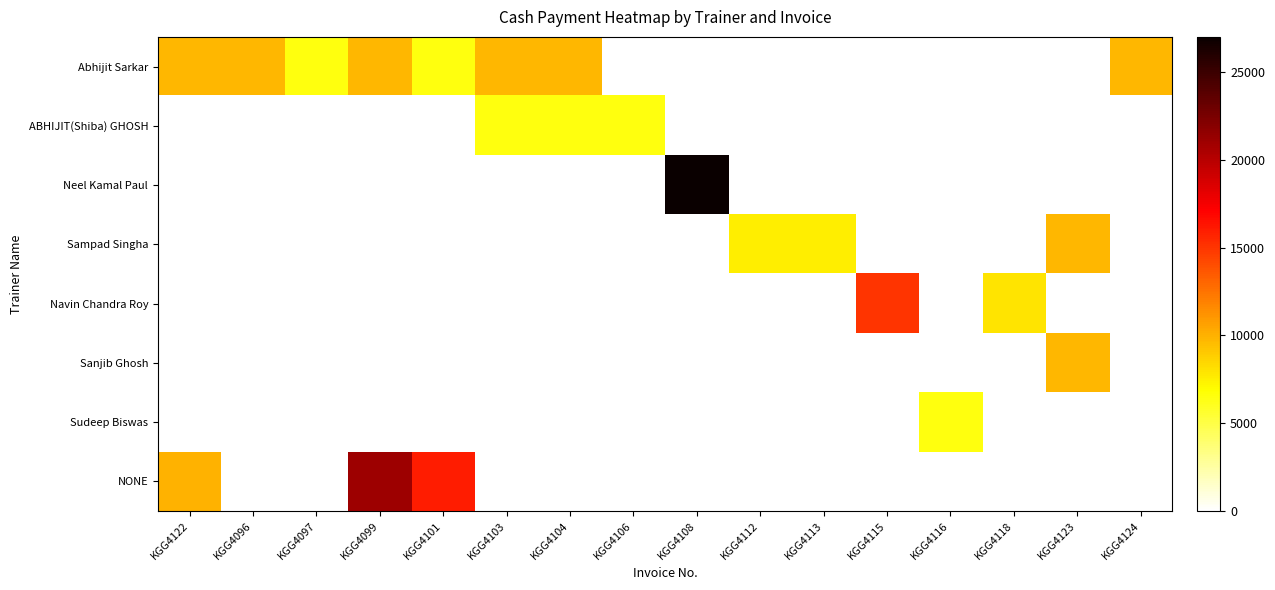

Reading left to right, extract all data points from this chart.

Abhijit Sarkar: KGG4122=9799	KGG4096=9799	KGG4097=6499	KGG4099=9799	KGG4101=6499	KGG4103=9799	KGG4104=9799	KGG4106=0	KGG4108=0	KGG4112=0	KGG4113=0	KGG4115=0	KGG4116=0	KGG4118=0	KGG4123=0	KGG4124=9799
ABHIJIT(Shiba) GHOSH: KGG4122=0	KGG4096=0	KGG4097=0	KGG4099=0	KGG4101=0	KGG4103=6499	KGG4104=6499	KGG4106=6499	KGG4108=0	KGG4112=0	KGG4113=0	KGG4115=0	KGG4116=0	KGG4118=0	KGG4123=0	KGG4124=0
Neel Kamal Paul: KGG4122=0	KGG4096=0	KGG4097=0	KGG4099=0	KGG4101=0	KGG4103=0	KGG4104=0	KGG4106=0	KGG4108=26999	KGG4112=0	KGG4113=0	KGG4115=0	KGG4116=0	KGG4118=0	KGG4123=0	KGG4124=0
Sampad Singha: KGG4122=0	KGG4096=0	KGG4097=0	KGG4099=0	KGG4101=0	KGG4103=0	KGG4104=0	KGG4106=0	KGG4108=0	KGG4112=7500	KGG4113=7500	KGG4115=0	KGG4116=0	KGG4118=0	KGG4123=9799	KGG4124=0
Navin Chandra Roy: KGG4122=0	KGG4096=0	KGG4097=0	KGG4099=0	KGG4101=0	KGG4103=0	KGG4104=0	KGG4106=0	KGG4108=0	KGG4112=0	KGG4113=0	KGG4115=15000	KGG4116=0	KGG4118=8000	KGG4123=0	KGG4124=0
Sanjib Ghosh: KGG4122=0	KGG4096=0	KGG4097=0	KGG4099=0	KGG4101=0	KGG4103=0	KGG4104=0	KGG4106=0	KGG4108=0	KGG4112=0	KGG4113=0	KGG4115=0	KGG4116=0	KGG4118=0	KGG4123=9799	KGG4124=0
Sudeep Biswas: KGG4122=0	KGG4096=0	KGG4097=0	KGG4099=0	KGG4101=0	KGG4103=0	KGG4104=0	KGG4106=0	KGG4108=0	KGG4112=0	KGG4113=0	KGG4115=0	KGG4116=6499	KGG4118=0	KGG4123=0	KGG4124=0
NONE: KGG4122=10000	KGG4096=0	KGG4097=0	KGG4099=21000	KGG4101=16000	KGG4103=0	KGG4104=0	KGG4106=0	KGG4108=0	KGG4112=0	KGG4113=0	KGG4115=0	KGG4116=0	KGG4118=0	KGG4123=0	KGG4124=0